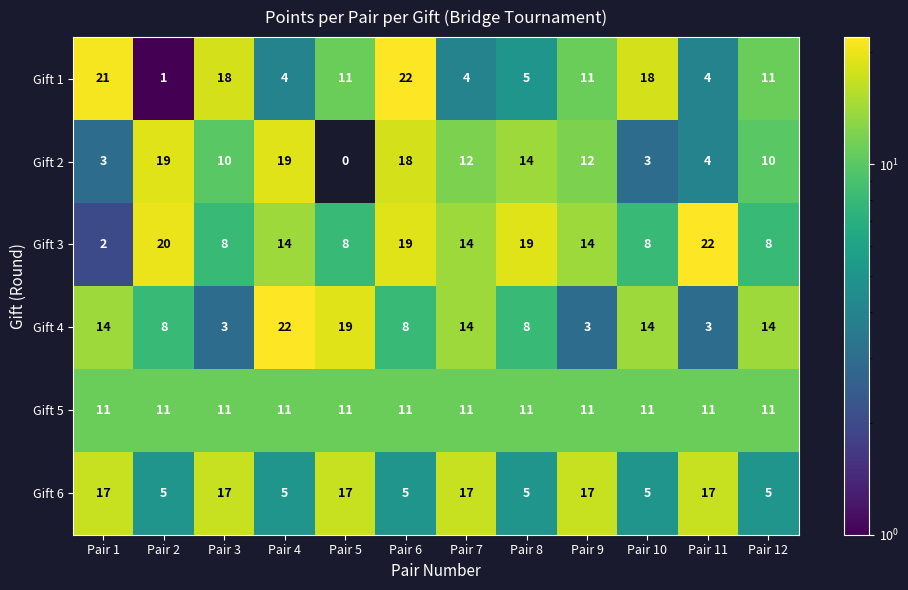

Which label corresponds to the smallest value in the chart?

Pair 5